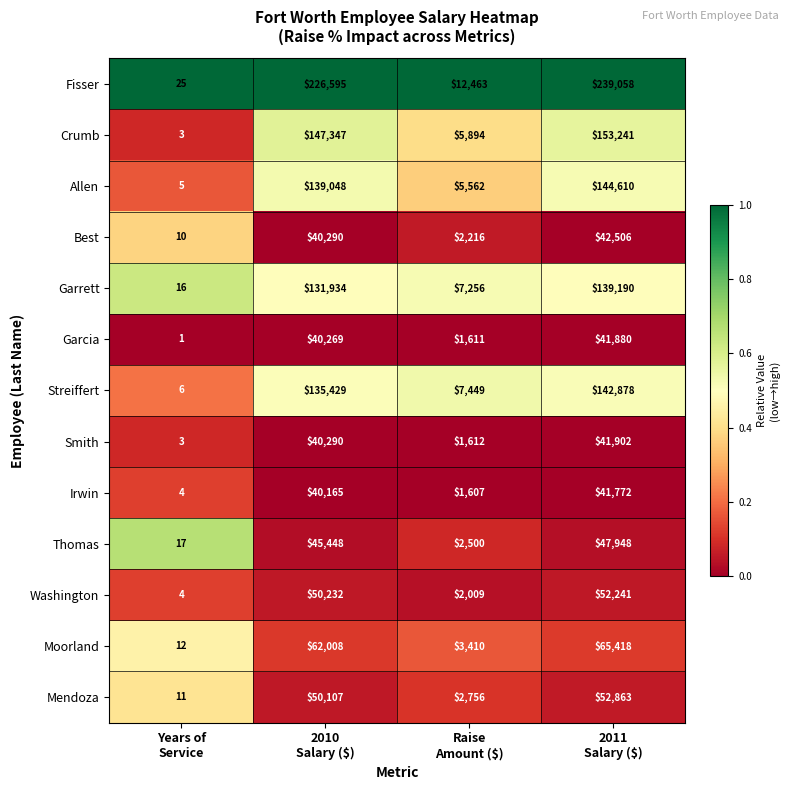

Which series has the widest spread of values?

Fisser